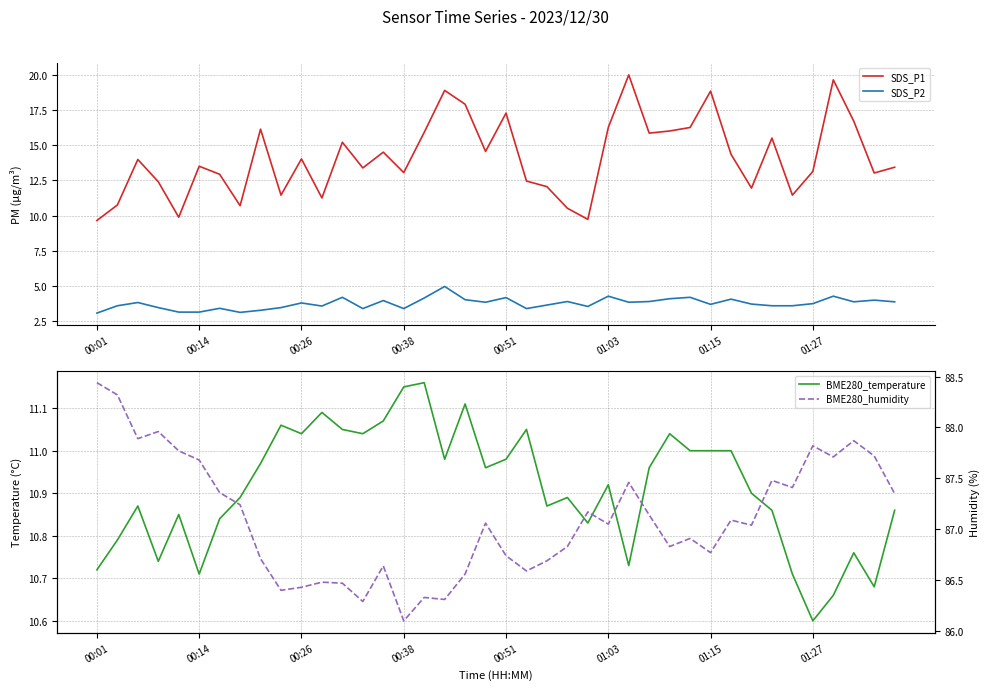

Which series has the largest range (max minus min)?

SDS_P1